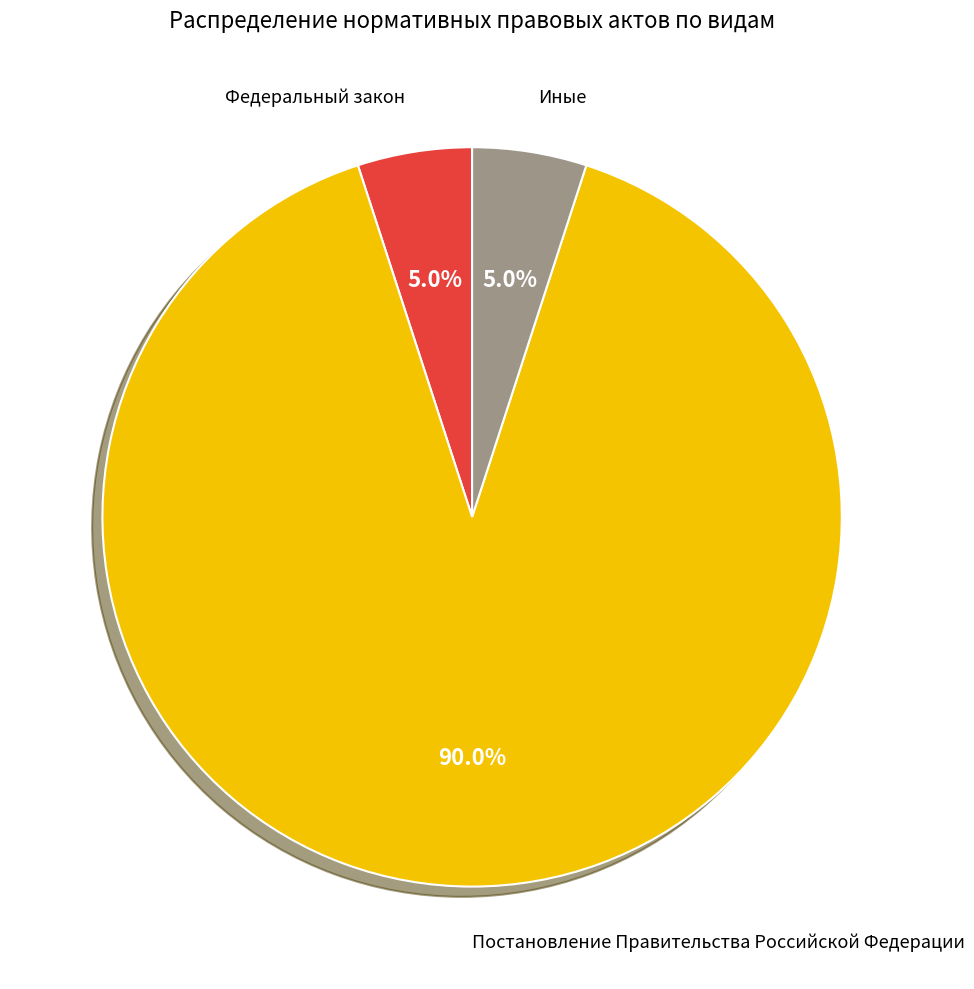

What percentage is the Постановление Правительства Российской Федерации slice, to the nearest percent?

90%